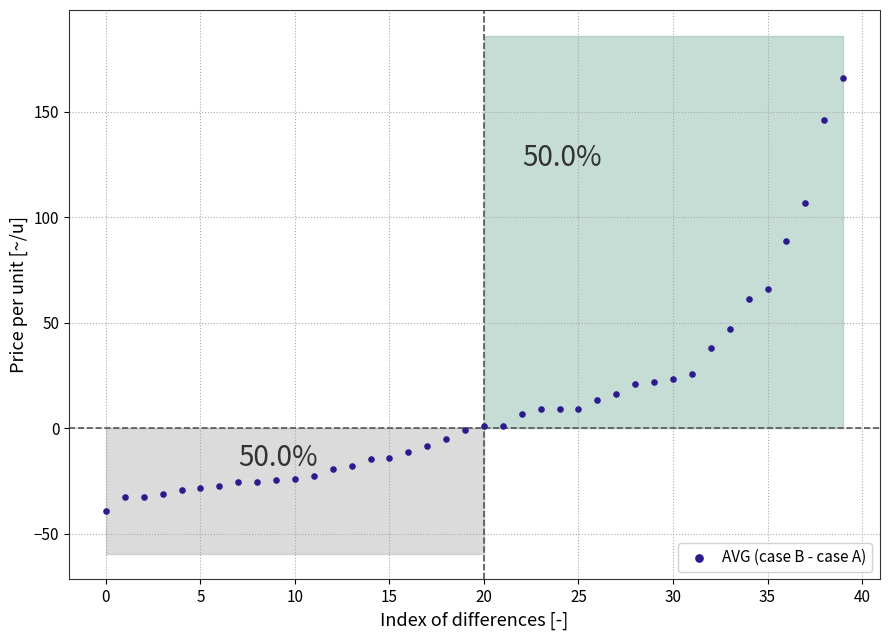

What is the range of Y values (max minus min)?

205.3